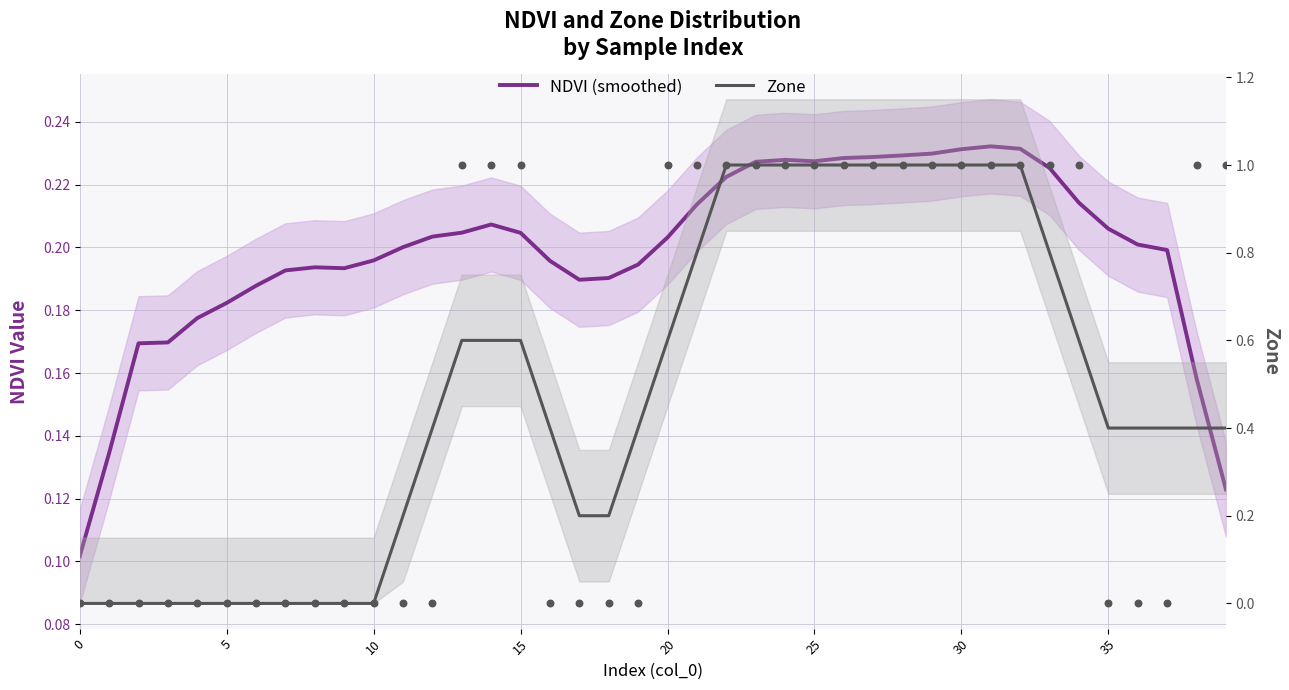

At which category is the sum across all series the highest?

31